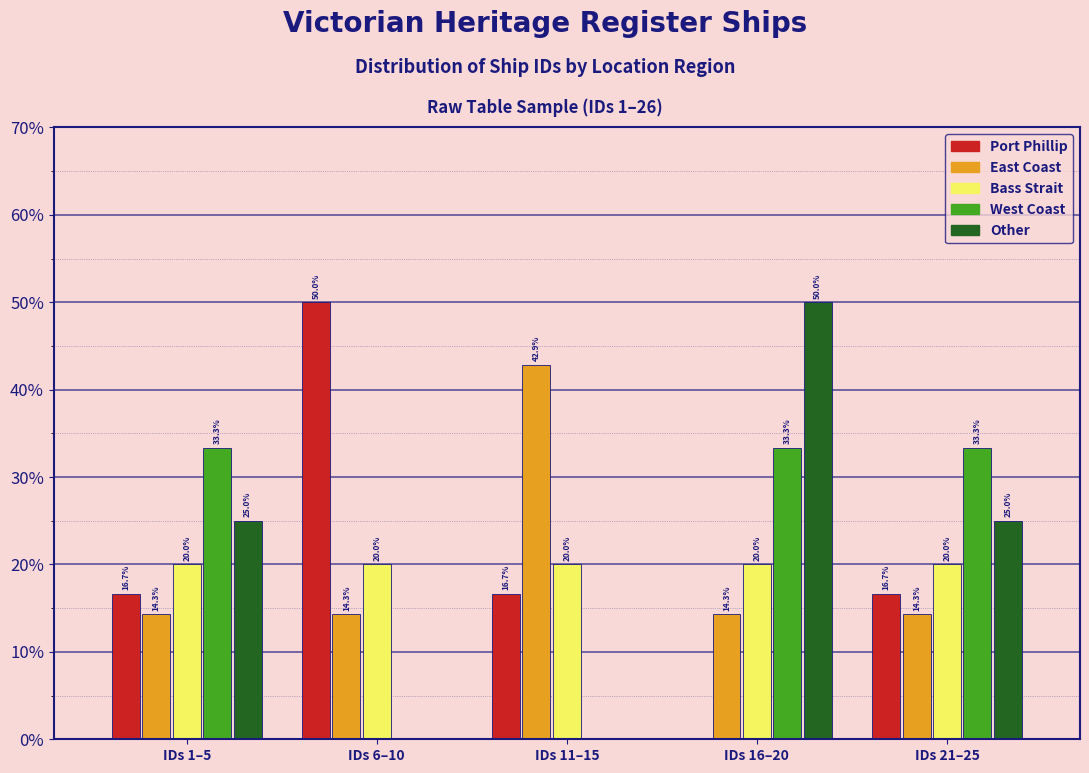

At which category is the sum across all series the highest?

IDs 16–20